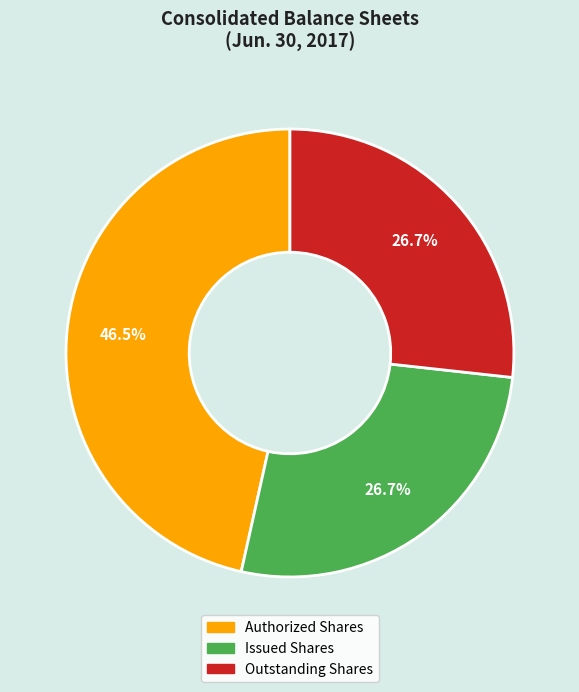

Do Outstanding Shares and Authorized Shares together represent more than half of the pie?

Yes